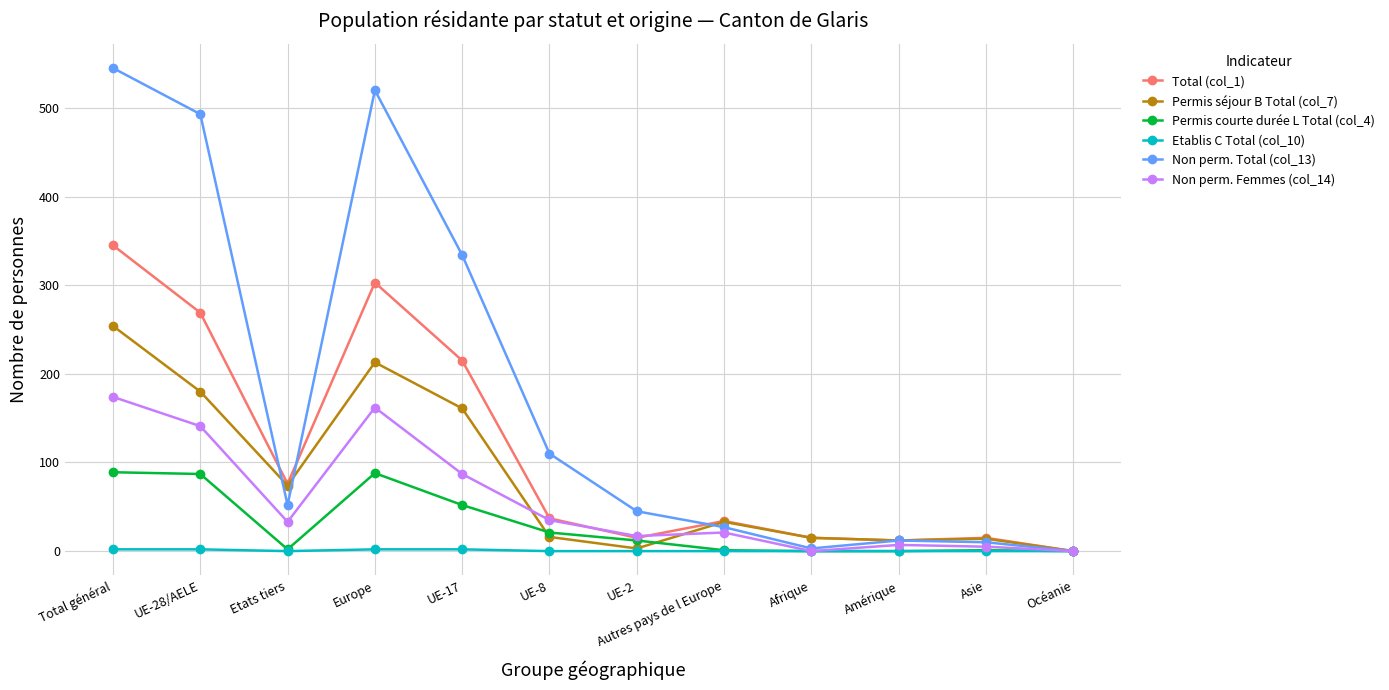

List the series in order of their peak value, highest first.

Non perm. Total (col_13), Total (col_1), Permis séjour B Total (col_7), Non perm. Femmes (col_14), Permis courte durée L Total (col_4), Etablis C Total (col_10)